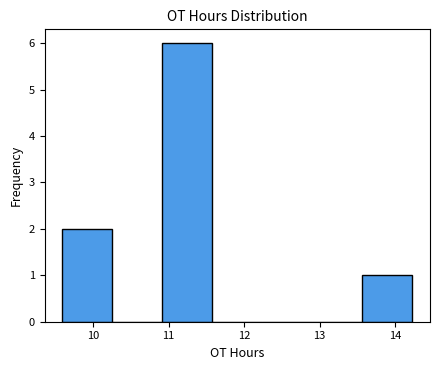

Over which range of the x-axis is the bar tallest?

10.9 to 11.6